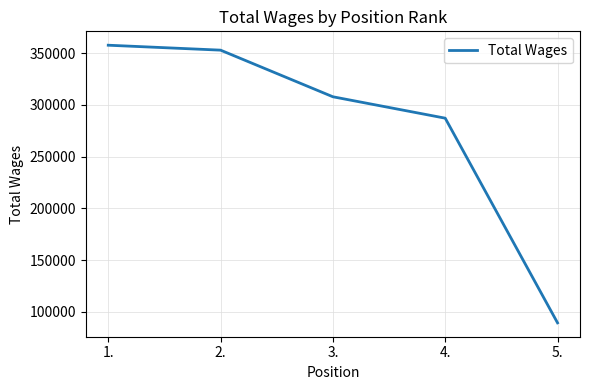

Which label corresponds to the largest value in the chart?

1.